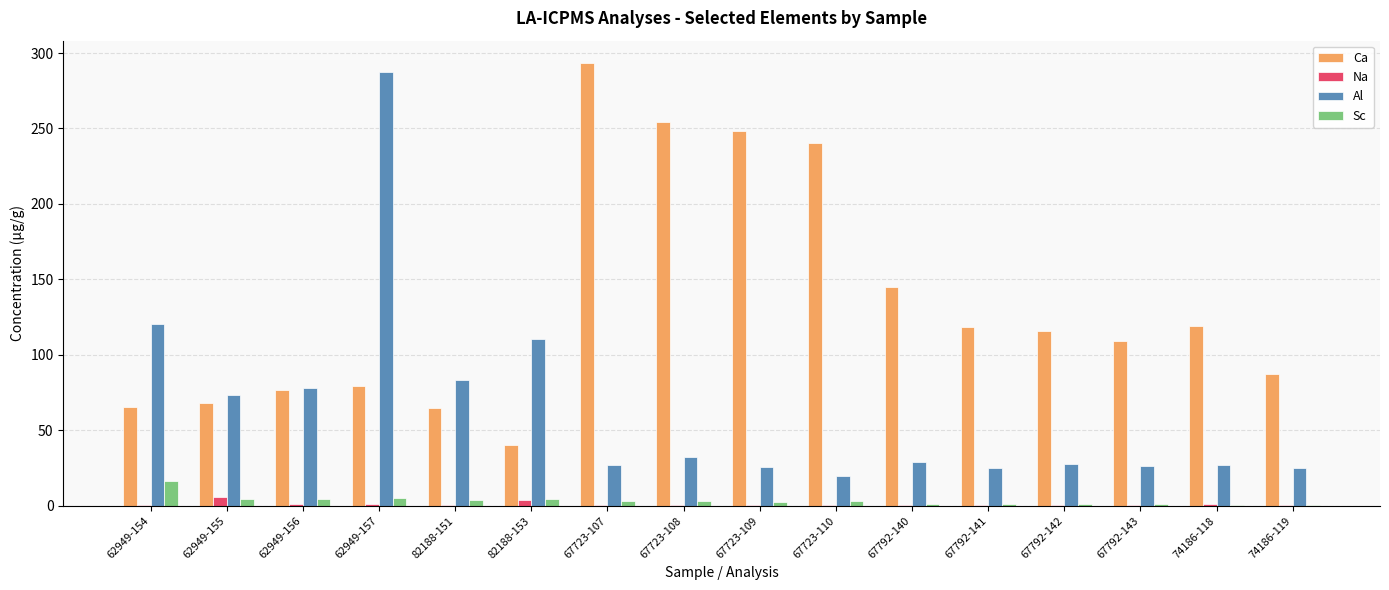

How many data points in Ca are above 115?

8